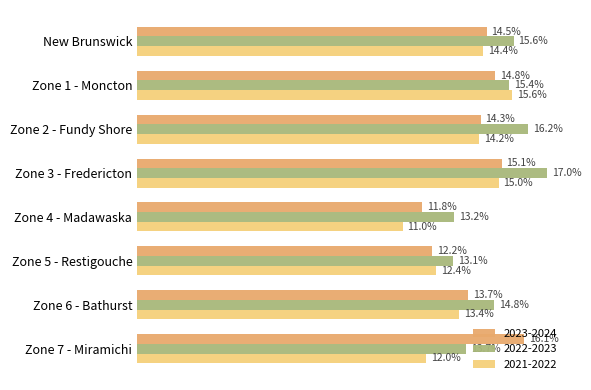

List the series in order of their overall mean, lowest first.

2021-2022, 2023-2024, 2022-2023